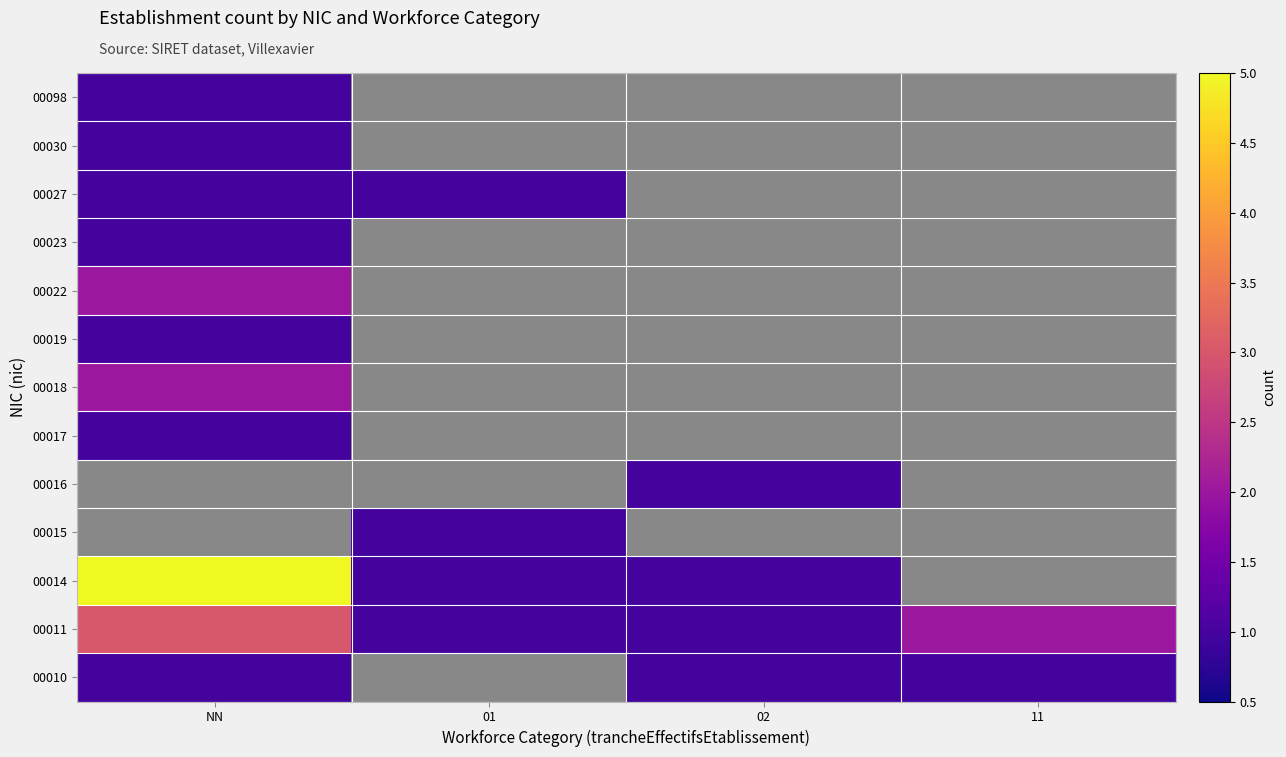

What is the greatest value displayed?

5